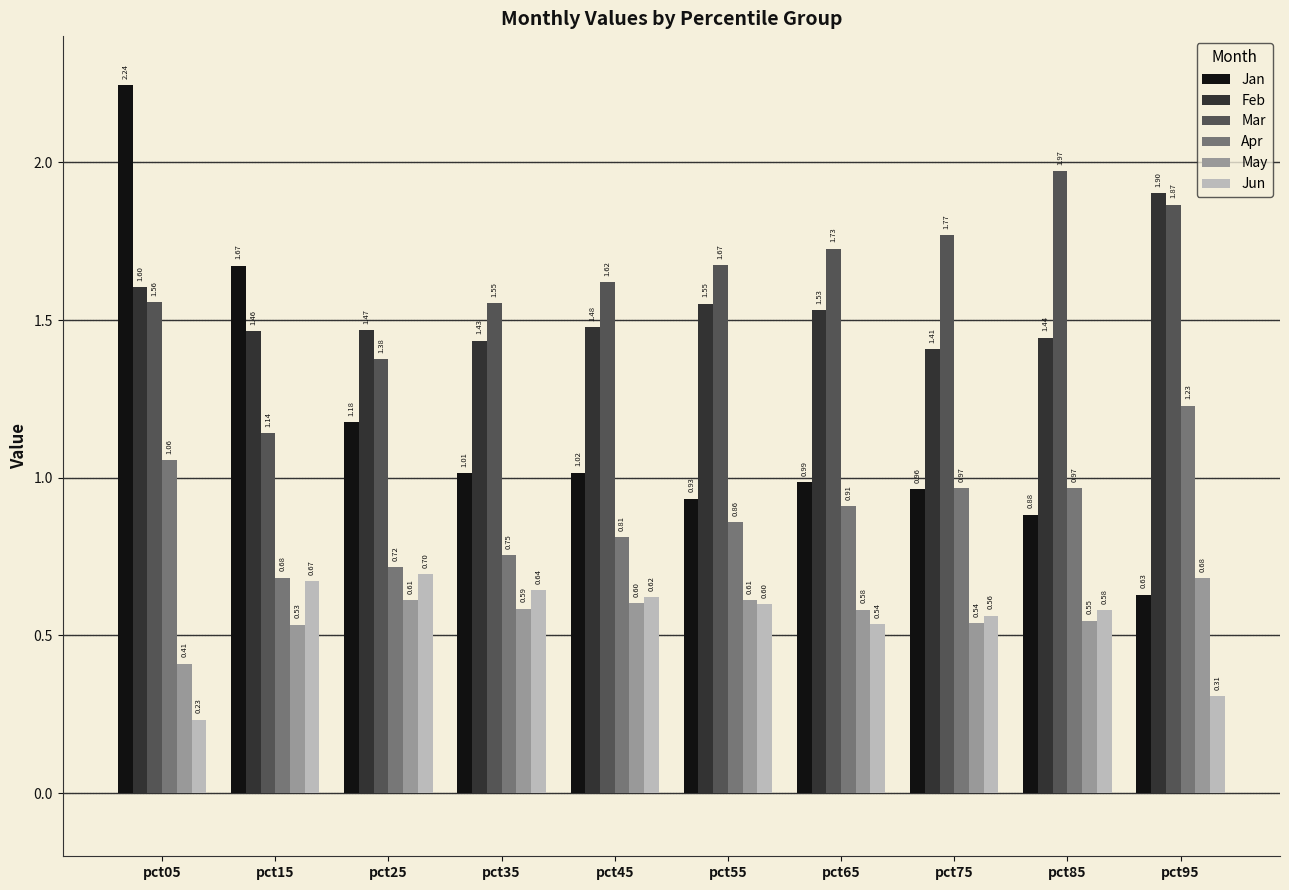

Which category has the lowest value in the Apr series?

pct15